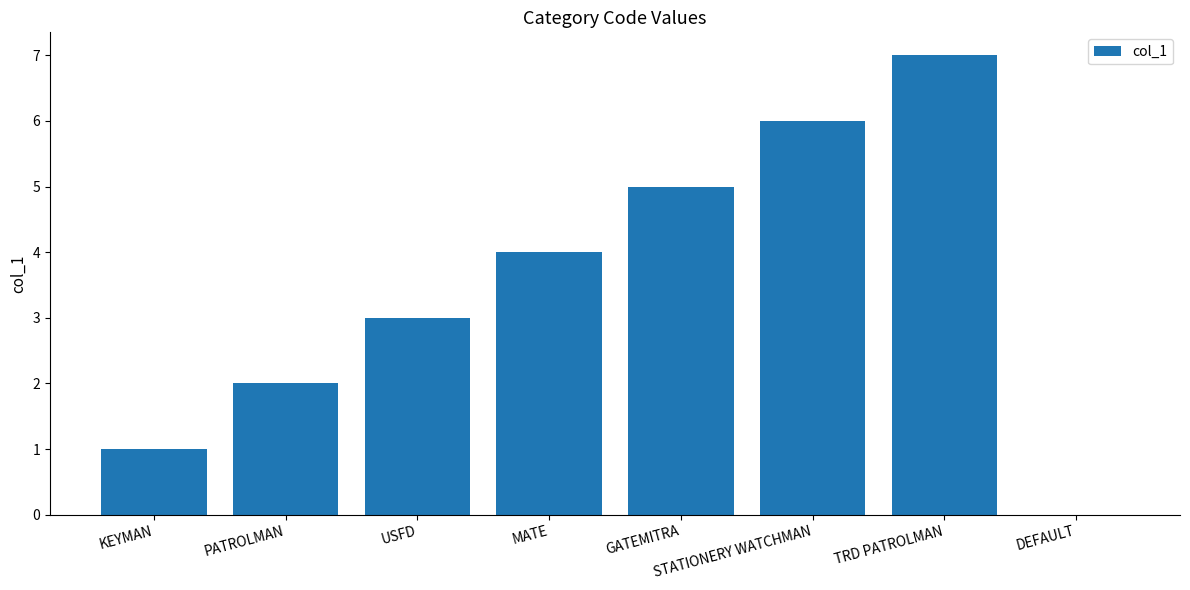

What is the approximate value at GATEMITRA?

5